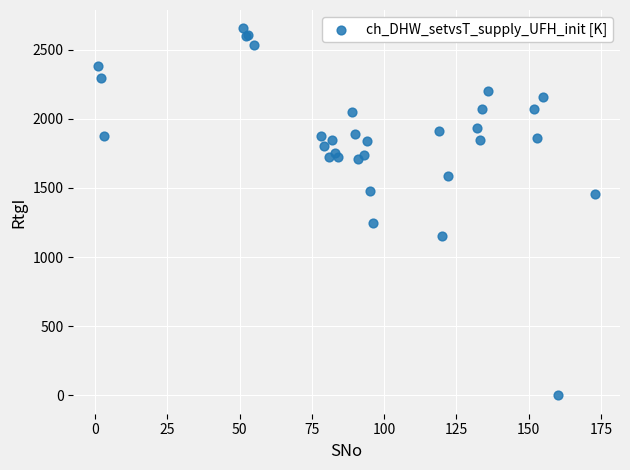

What Y value in the scatter plot is closest to 1327?

1250